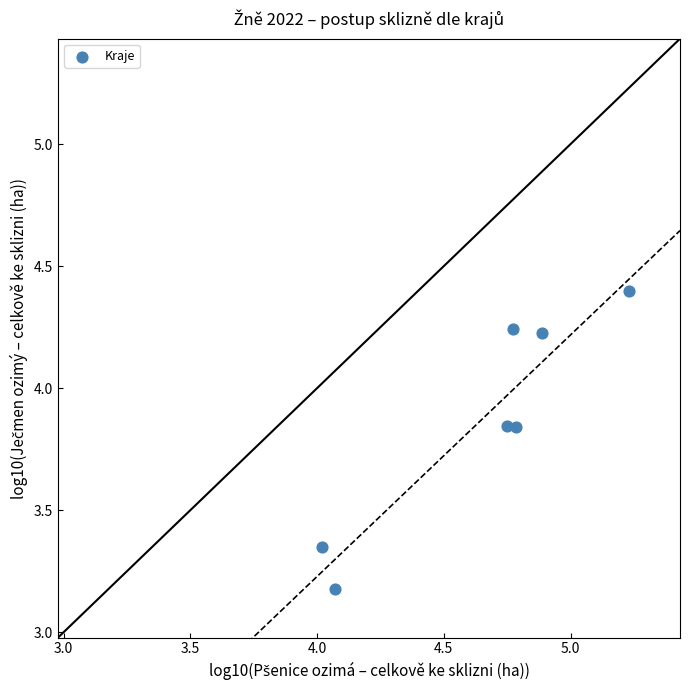

What Y value in the scatter plot is closest to 3?

3.2